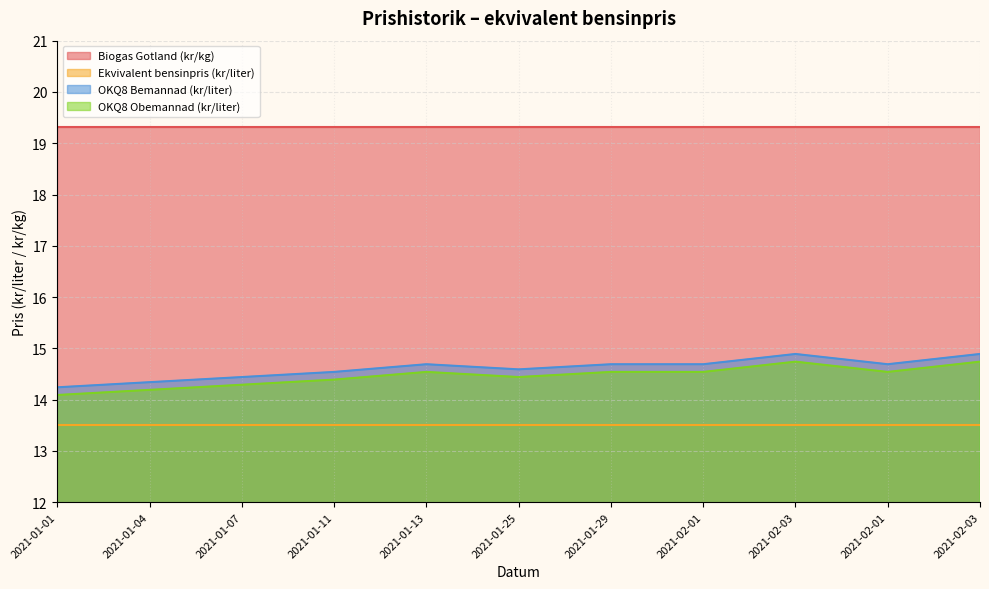

The OKQ8 Obemannad (kr/liter) series shows 5.3 at 2021-01-07. True or false?

False